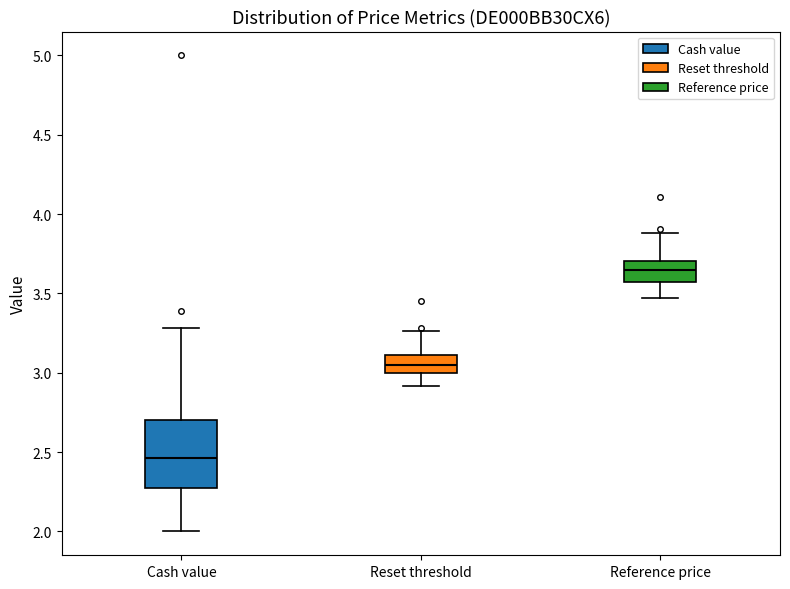

Which box's median line is the lowest?

Cash value